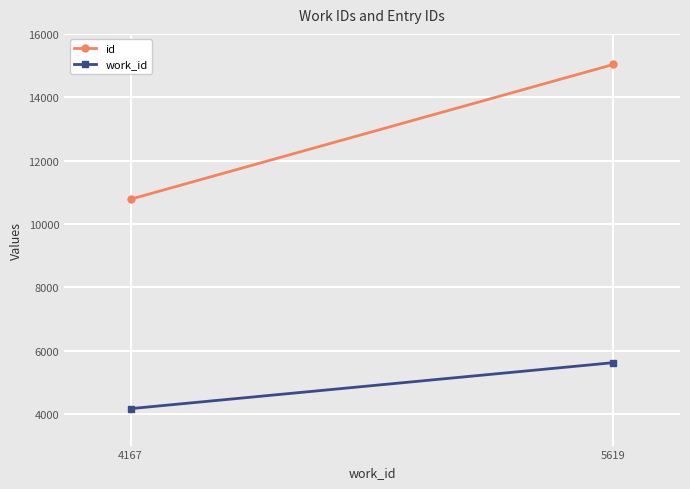

Read the work_id value at 5619, to the nearest 50.

5600